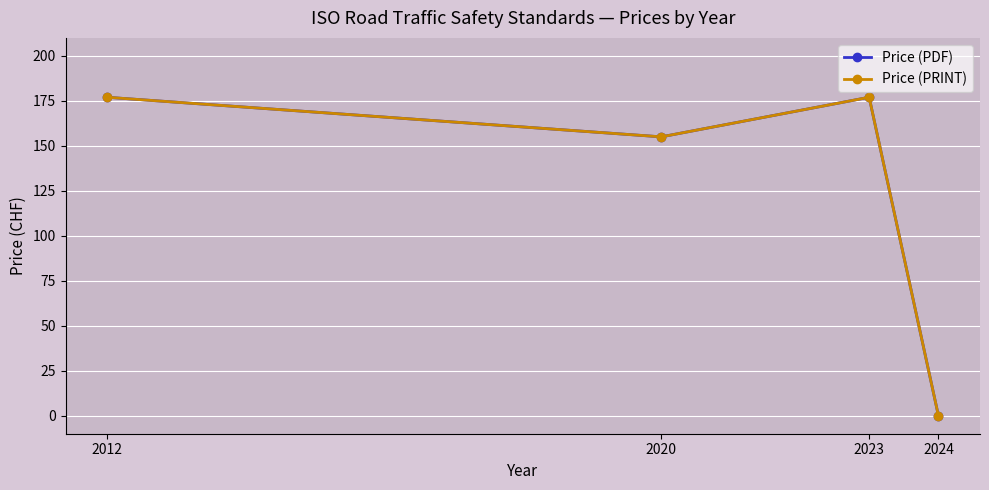

What is the average value of the Price (PRINT) series?

127